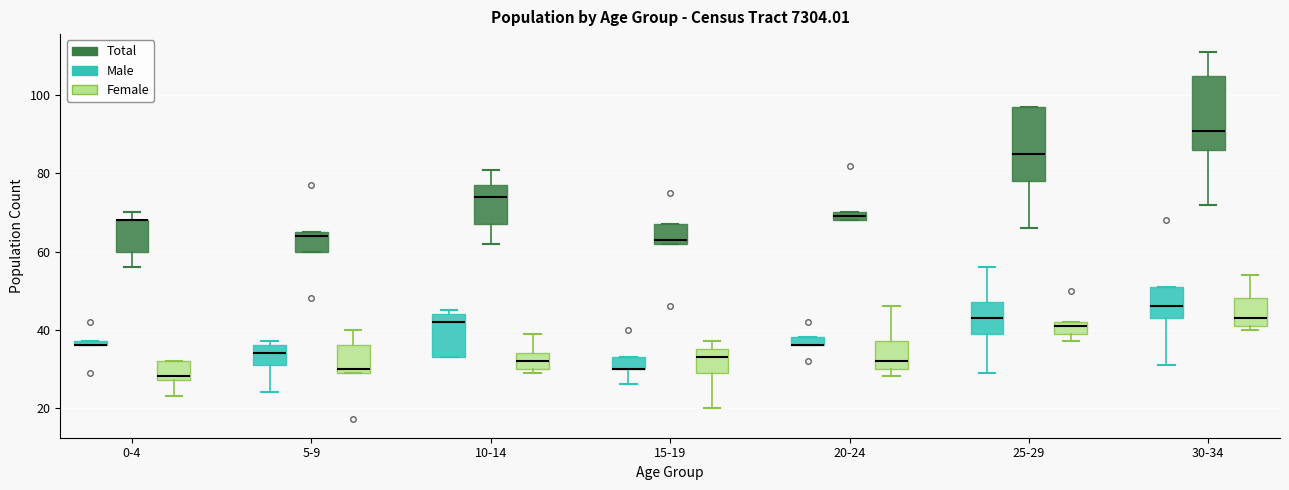

Where does the median line of the box for 25-29 (Total) sit on the y-axis? The values are not printed on the chart, so give them approximately, as read against the axis.

86